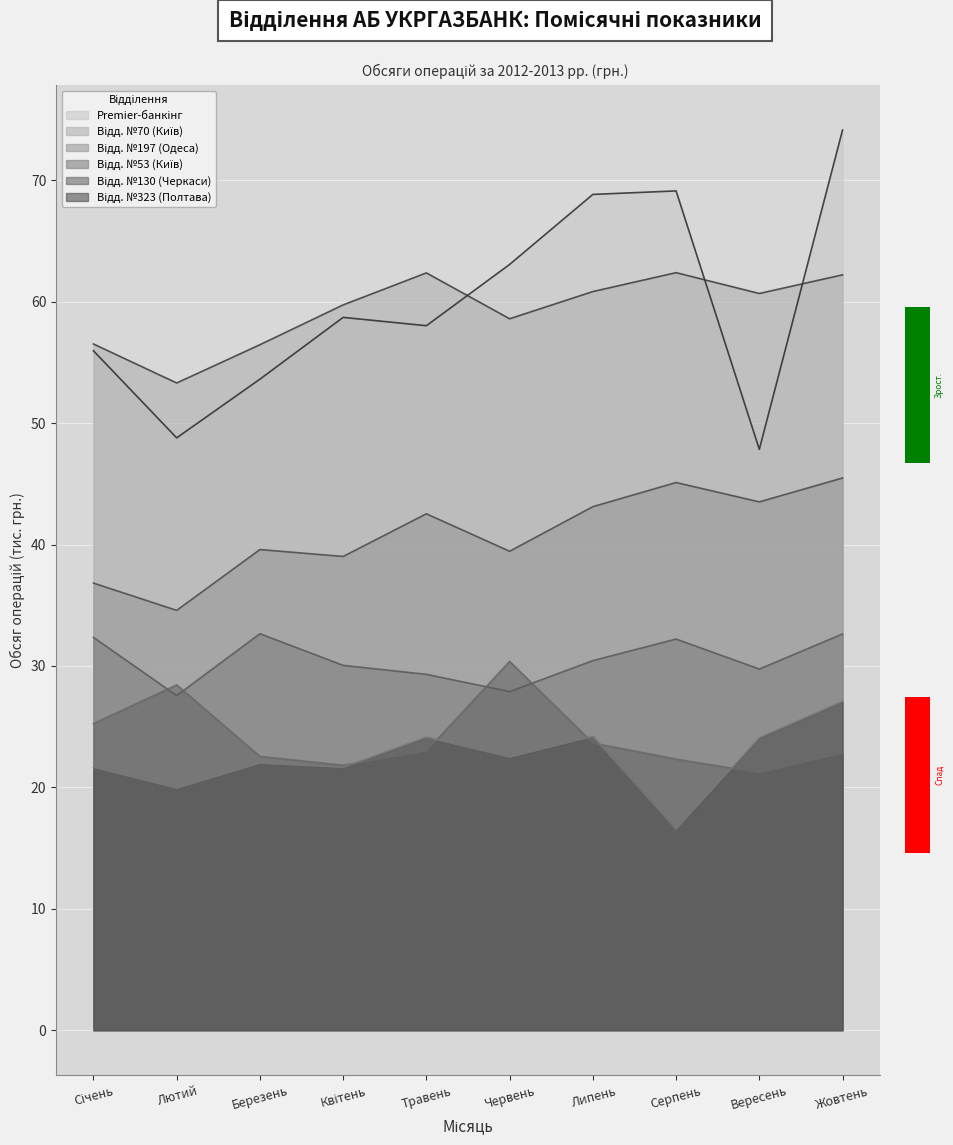

Reading right to left, transcribe all the data shown in this chart.

Відд. №70 (Київ): Жовтень=62.2	Вересень=60.7	Серпень=62.4	Липень=60.8	Червень=58.6	Травень=62.4	Квітень=59.7	Березень=56.5	Лютий=53.3	Січень=56.5
Premier-банкінг: Жовтень=74.1	Вересень=47.8	Серпень=69.1	Липень=68.8	Червень=63.1	Травень=58.0	Квітень=58.7	Березень=53.6	Лютий=48.8	Січень=56.0
Відд. №53 (Київ): Жовтень=32.6	Вересень=29.7	Серпень=32.2	Липень=30.4	Червень=27.9	Травень=29.3	Квітень=30.1	Березень=32.7	Лютий=27.6	Січень=32.4
Відд. №197 (Одеса): Жовтень=45.5	Вересень=43.5	Серпень=45.1	Липень=43.1	Червень=39.5	Травень=42.5	Квітень=39.0	Березень=39.6	Лютий=34.6	Січень=36.8
Відд. №323 (Полтава): Жовтень=27.1	Вересень=24.1	Серпень=16.6	Липень=24.2	Червень=22.5	Травень=24.1	Квітень=21.7	Березень=22.0	Лютий=19.9	Січень=21.7
Відд. №130 (Черкаси): Жовтень=22.8	Вересень=21.2	Серпень=22.3	Липень=23.7	Червень=30.4	Травень=23.0	Квітень=21.8	Березень=22.6	Лютий=28.4	Січень=25.3